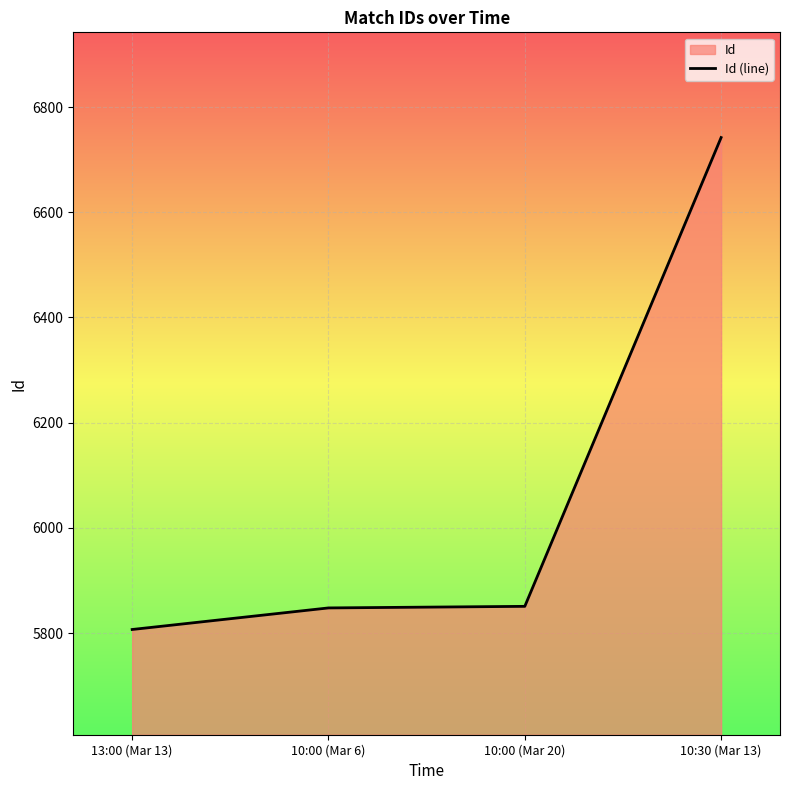

How many categories are shown in the chart?

4